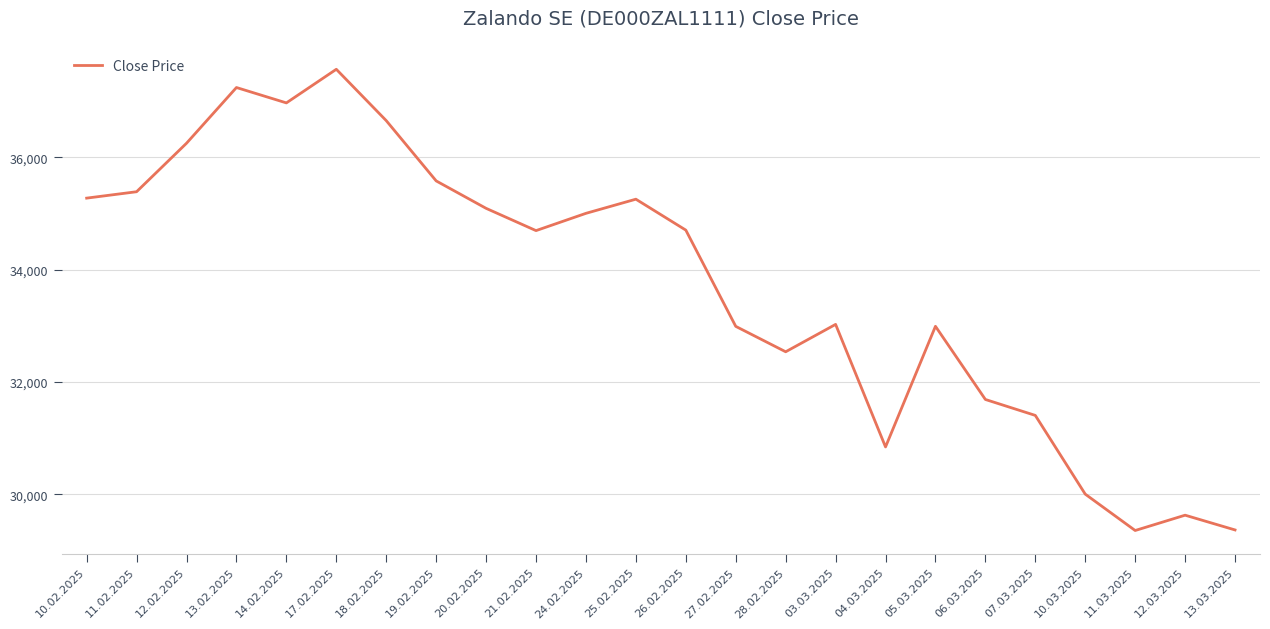

Which has a higher value, 27.02.2025 or 28.02.2025?

27.02.2025